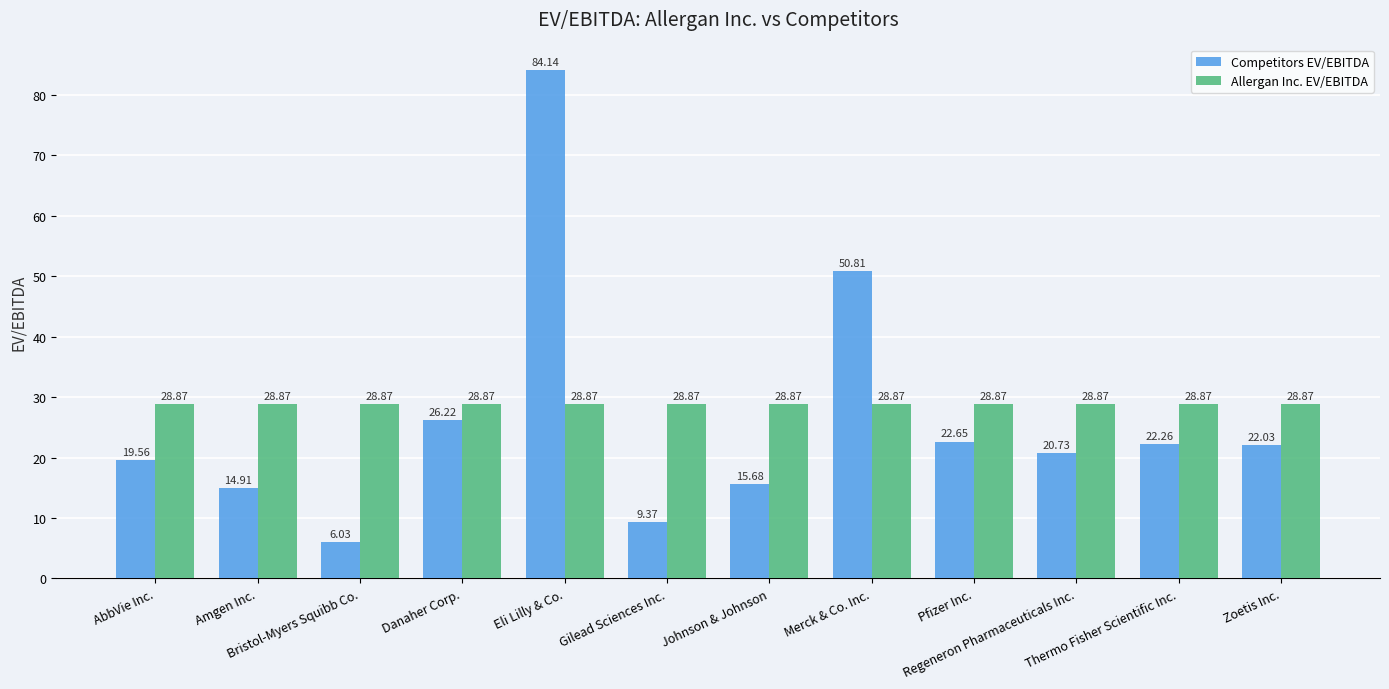

What is the greatest value displayed?

84.1